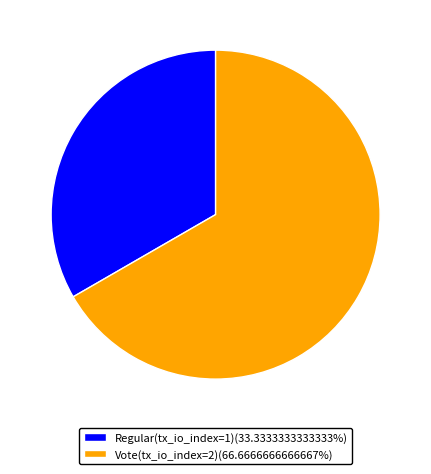

Combined, do Vote(tx_io_index=2)(66.6666666666667%) and Regular(tx_io_index=1)(33.3333333333333%) account for over 50%?

Yes